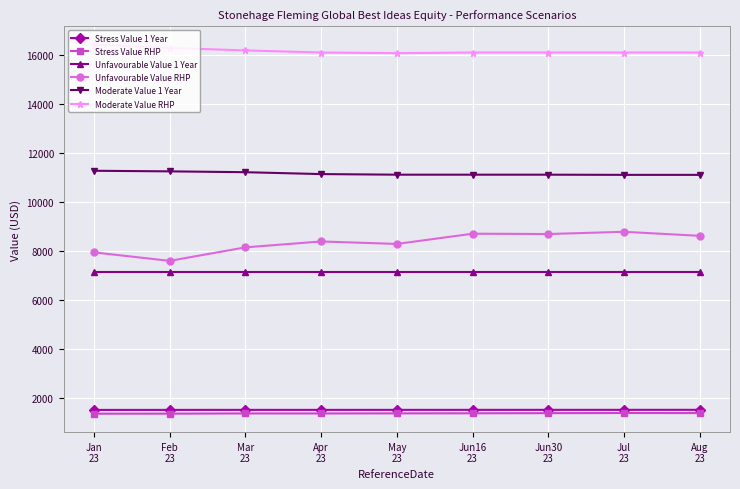

The Unfavourable Value 1 Year series shows 4333.9 at Jan
23. True or false?

False